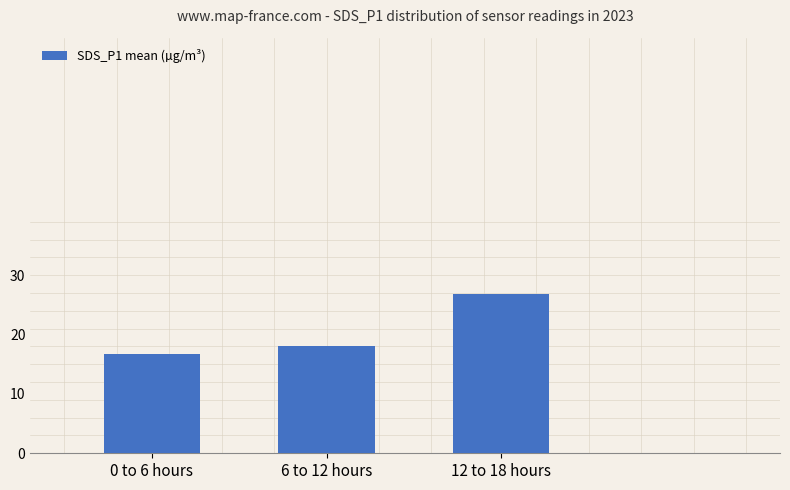

What value does the data have at 6 to 12 hours?

18.1